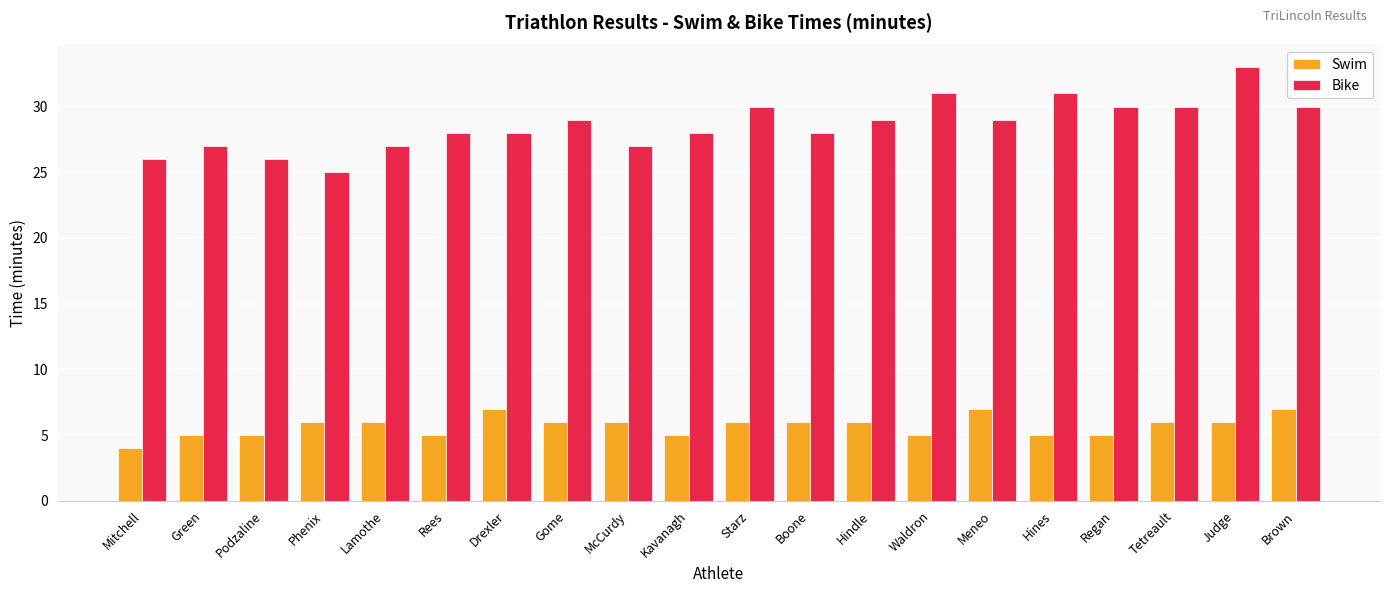

What is the sum of all Swim values?

114